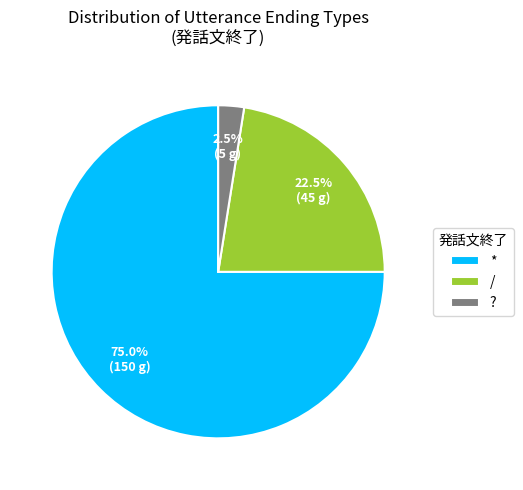

Which category has the biggest portion of the pie?

*